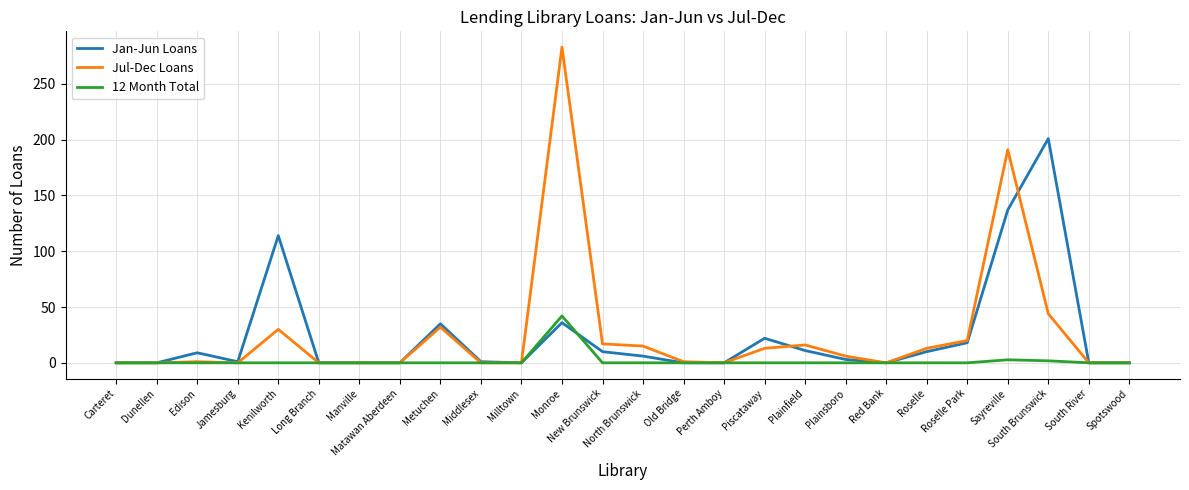

Which category has the highest value across all series?

Monroe